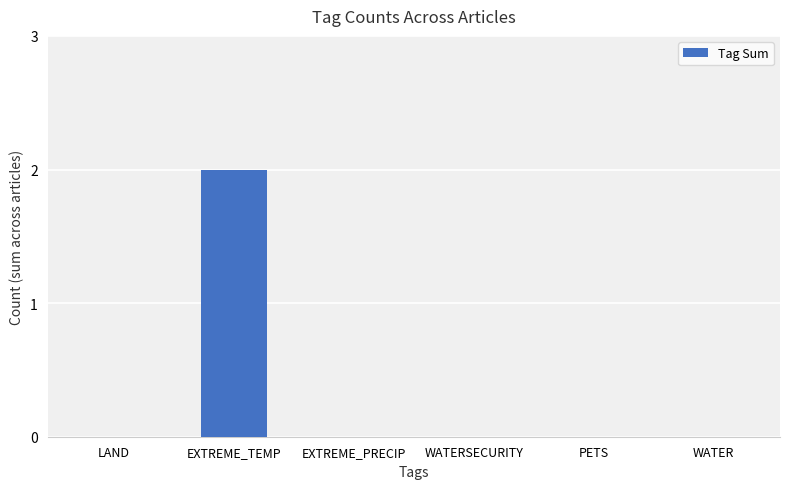

Reading left to right, transcribe all the data shown in this chart.

0	2	0	0	0	0